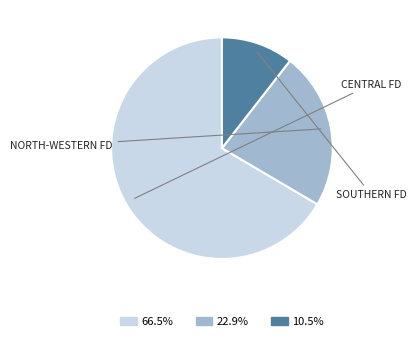

Is there any slice that represents more than half of the pie?

Yes